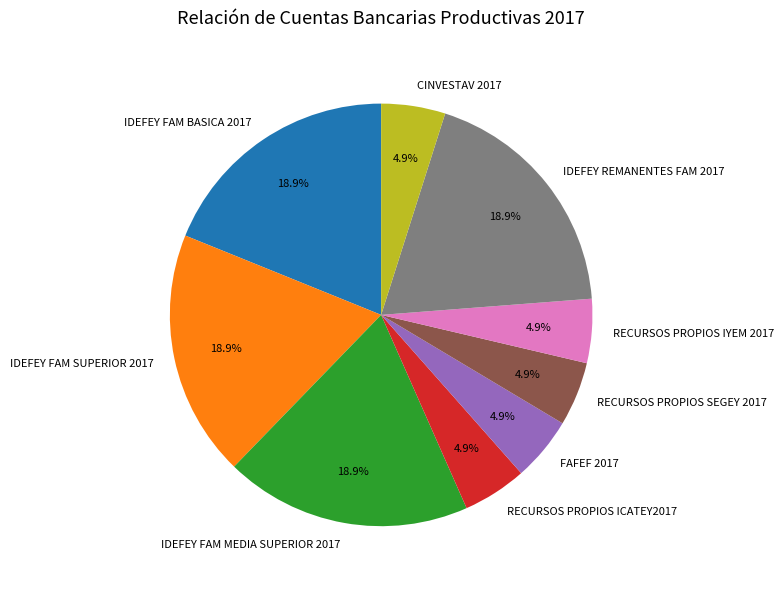

How many slices are in this pie chart?

9